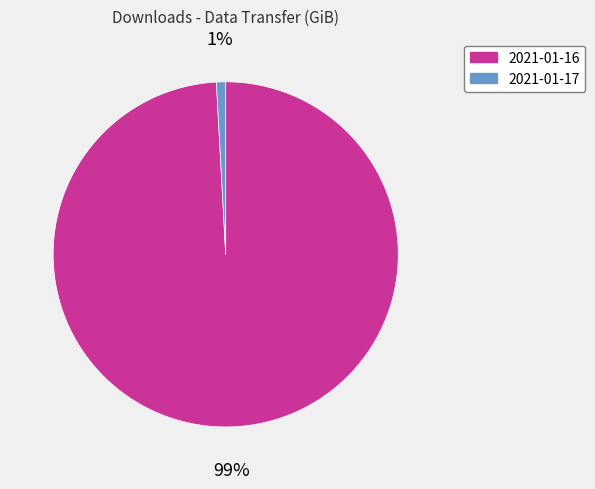

Between 2021-01-16 and 2021-01-17, which is larger?

2021-01-16